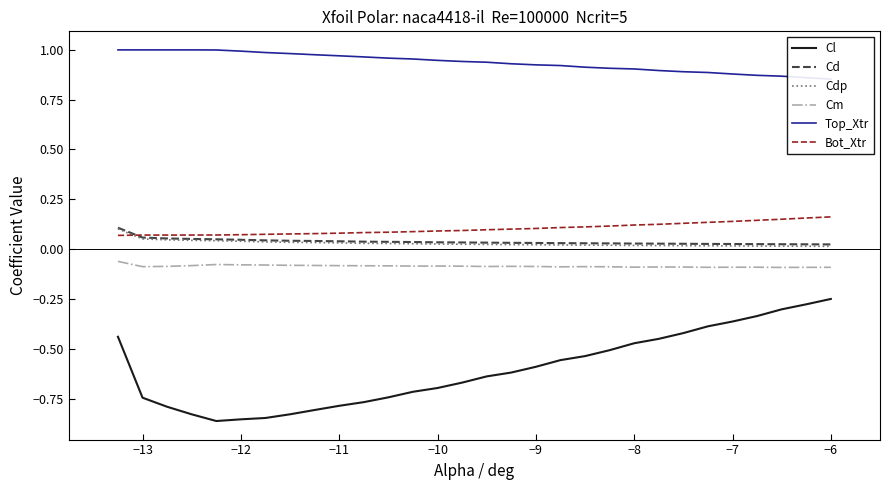

True or false: Cl and Cm cross at least once.

False